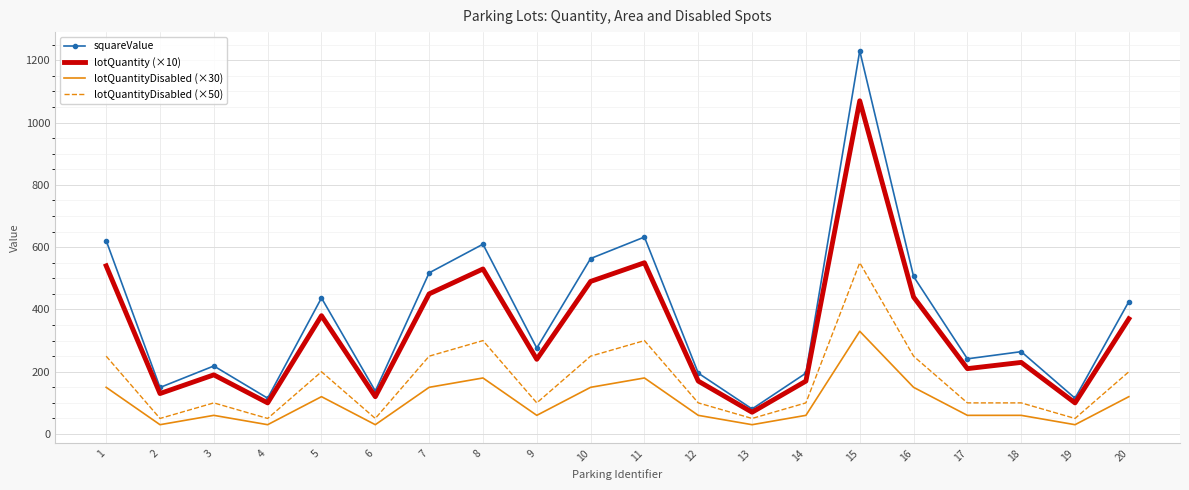

What is the difference between the highest and lowest values at 20?

305.5